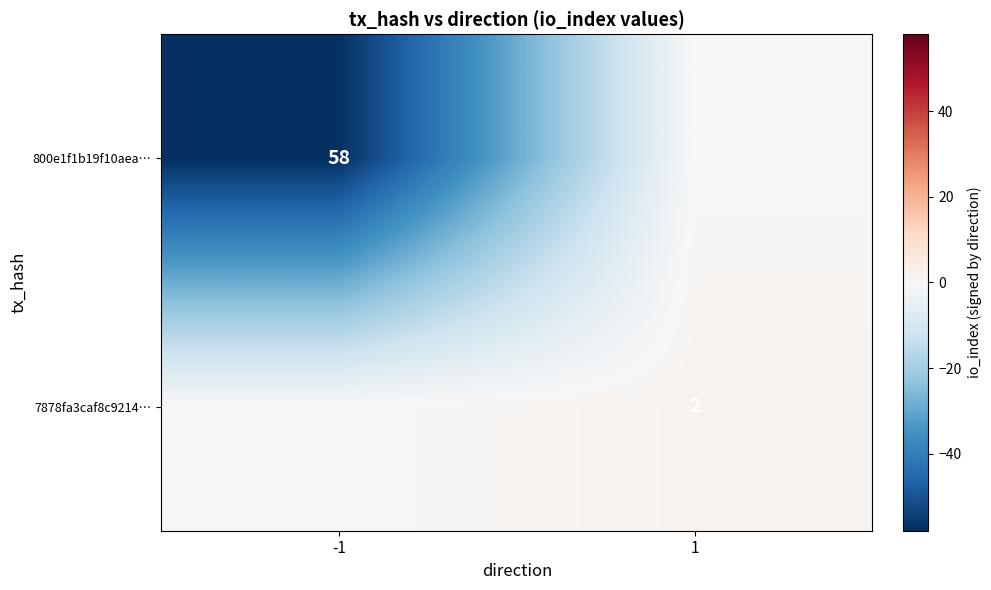

Is it true that 7878fa3caf8c9214… equals 1 at 1?

False